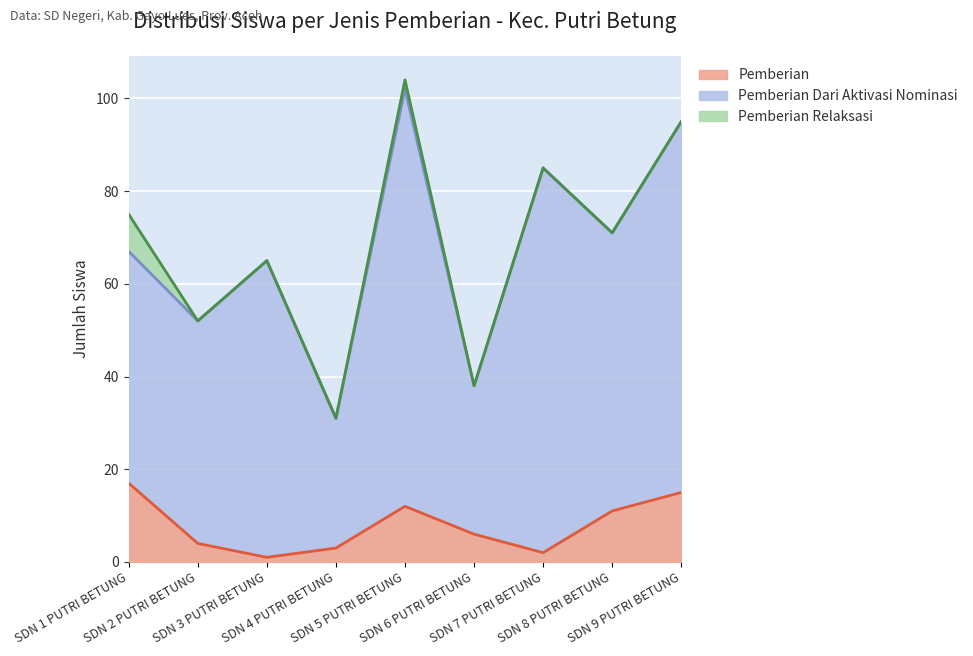

Between SD NEGERI 1 PUTRI BETUNG and SD NEGERI 2 PUTRI BETUNG, which series saw the biggest shift?

Pemberian